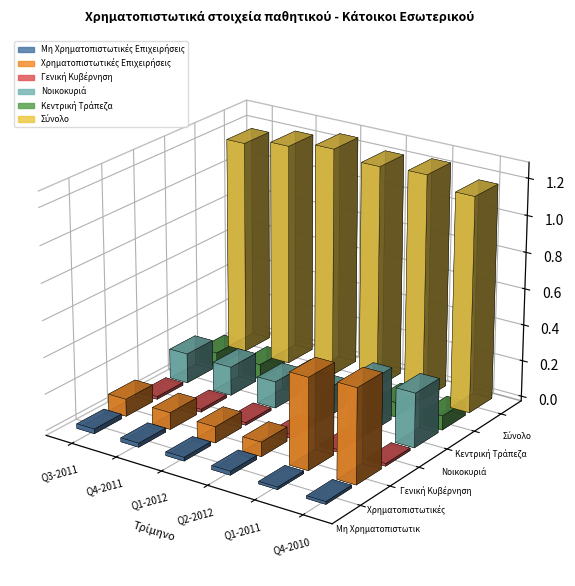

Rank the series by their maximum value, from lowest to highest.

Γενική Κυβέρνηση, Μη Χρηματοπιστωτικές Επιχειρήσεις, Κεντρική Τράπεζα, Νοικοκυριά, Χρηματοπιστωτικές Επιχειρήσεις, Σύνολο